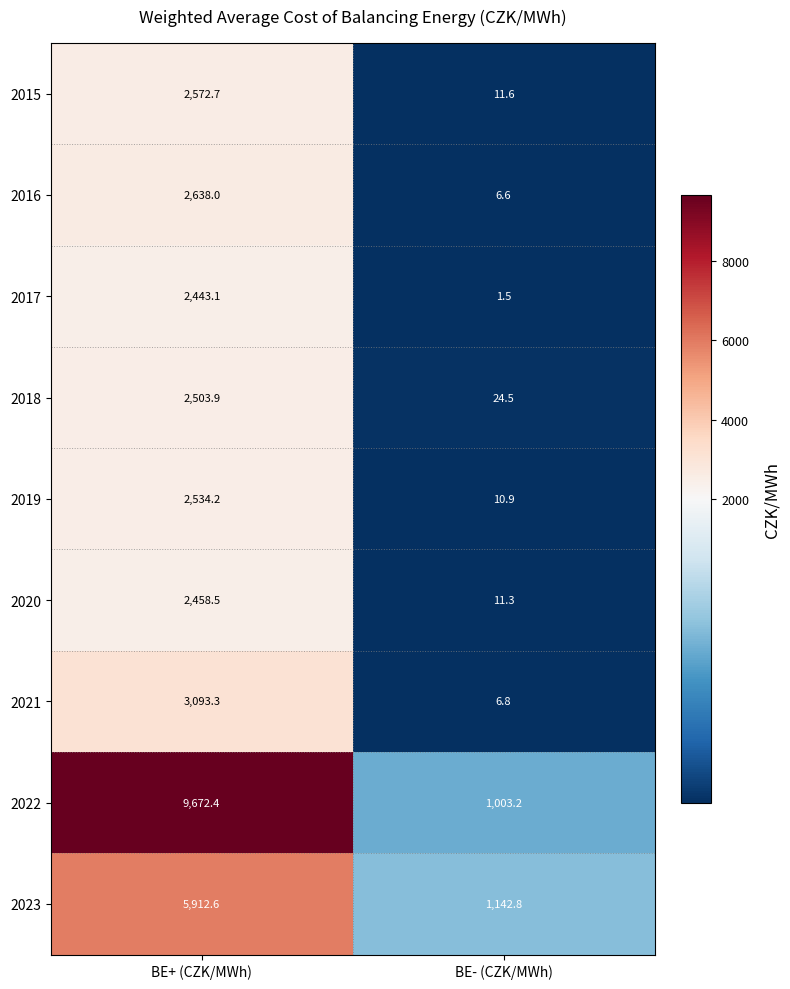

True or false: 2019 has a value of 18.8 at BE- (CZK/MWh).

False